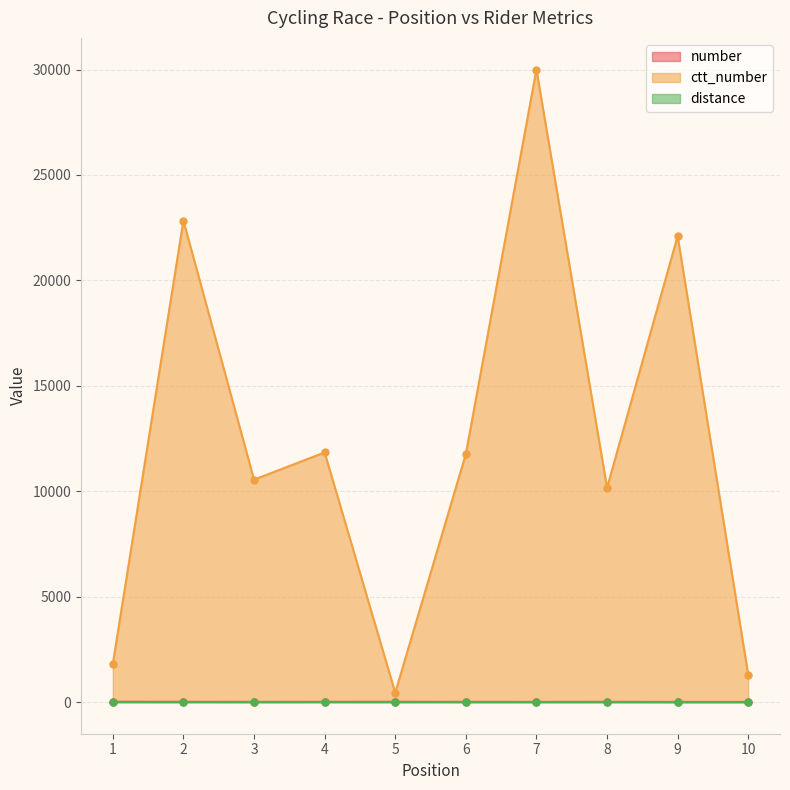

Which category has the highest value across all series?

7